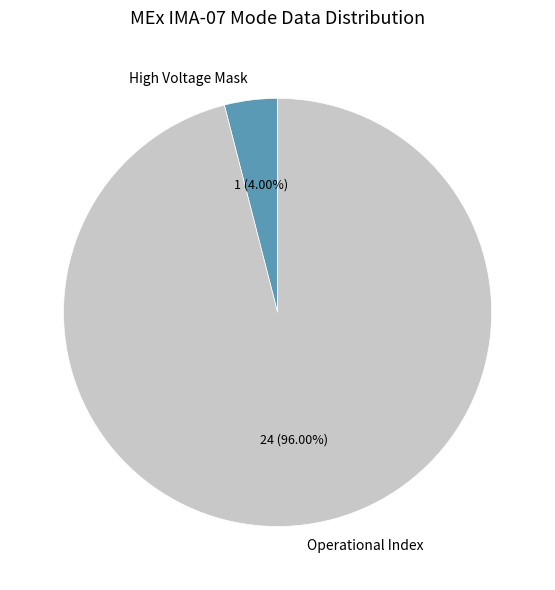

Which category has the biggest portion of the pie?

Operational Index